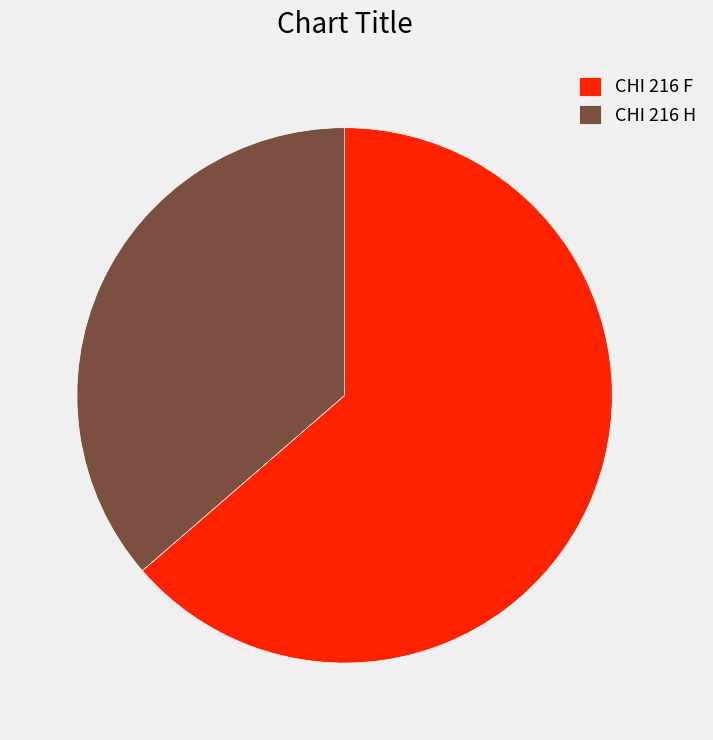

How many segments does this pie chart have?

2